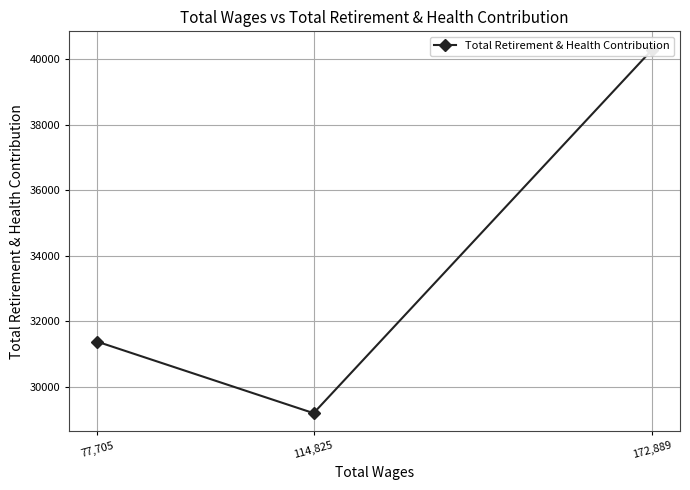

How many lines are shown in the chart?

1